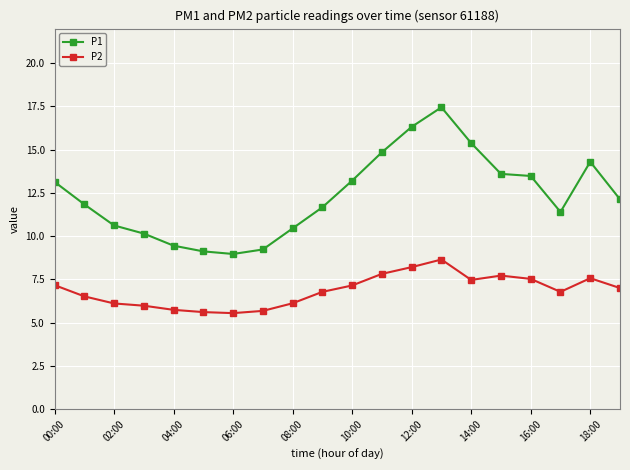

Rank the series by their average value, from highest to lowest.

P1, P2